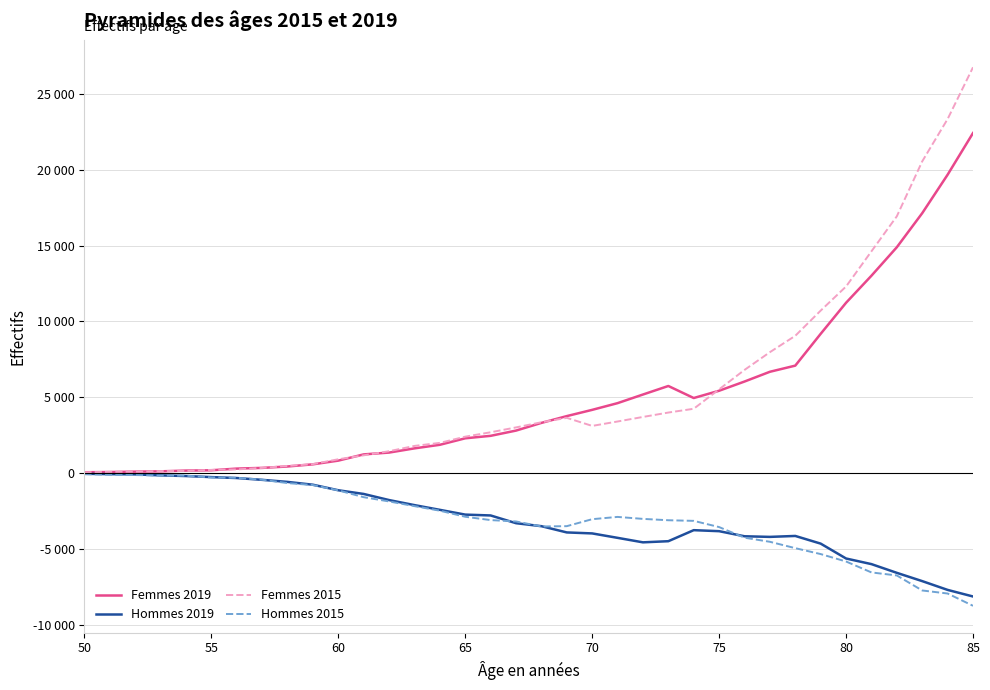

How many times do Hommes 2015 and Hommes 2019 cross each other?

8